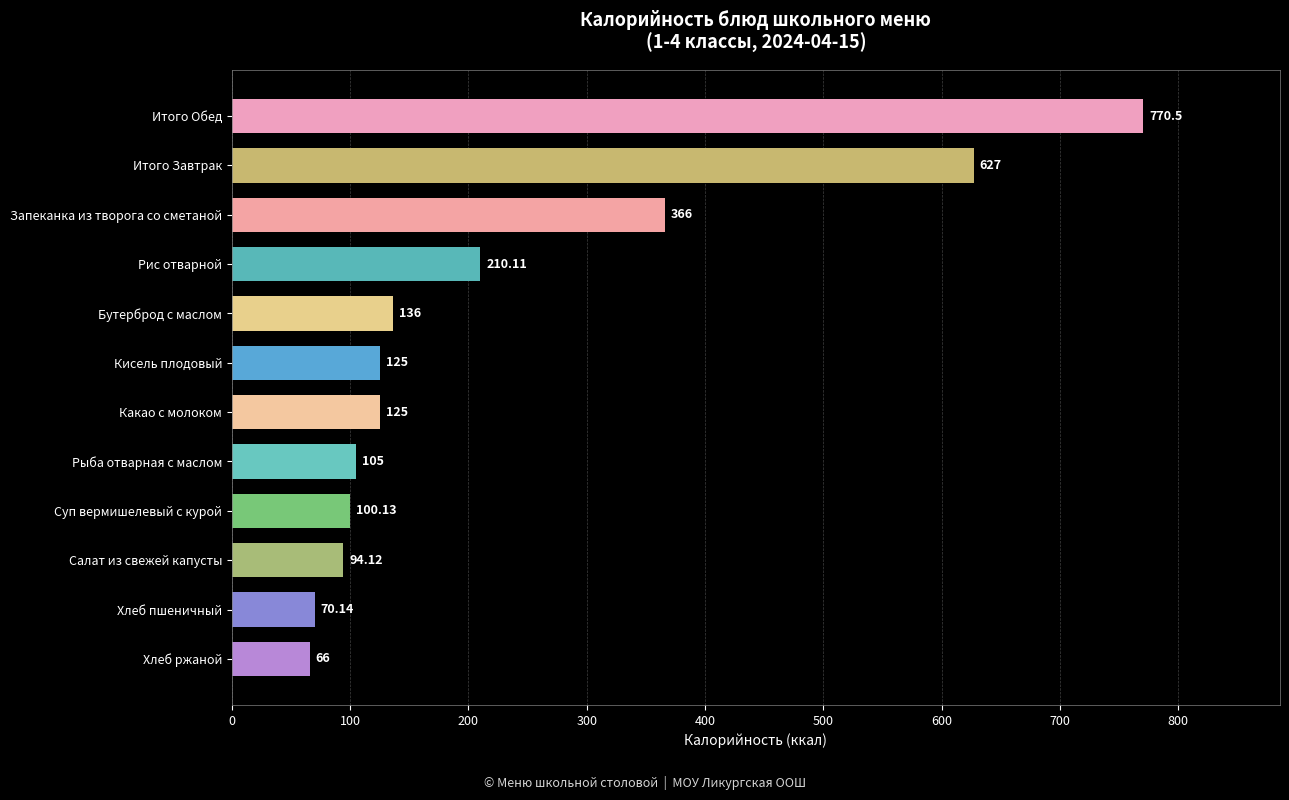

What is the difference between the values at Хлеб ржаной and Бутерброд с маслом?

70.0